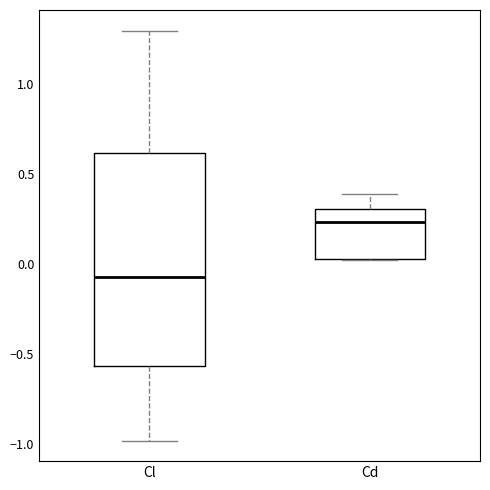

Where is the lower edge of the box for Cl on the y-axis? The values are not printed on the chart, so give them approximately, as read against the axis.

-0.55